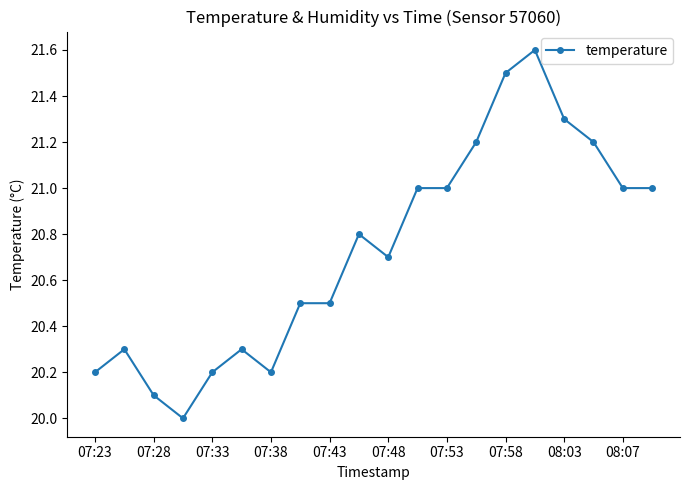

What is the sum of all values?

414.6